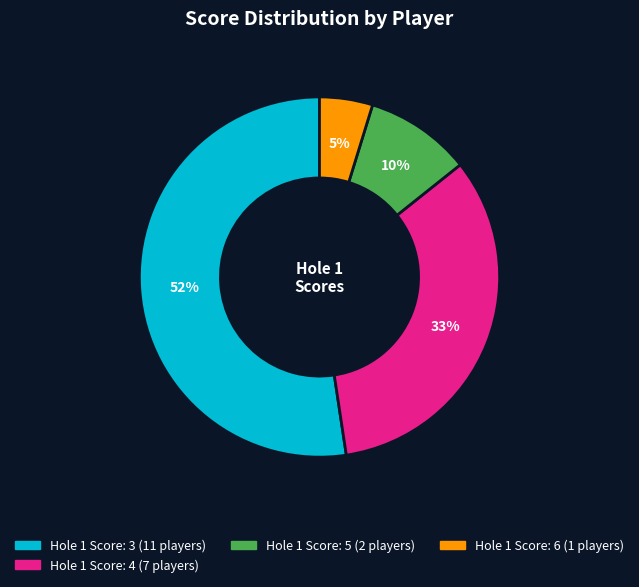

Does any single category account for the majority?

Yes